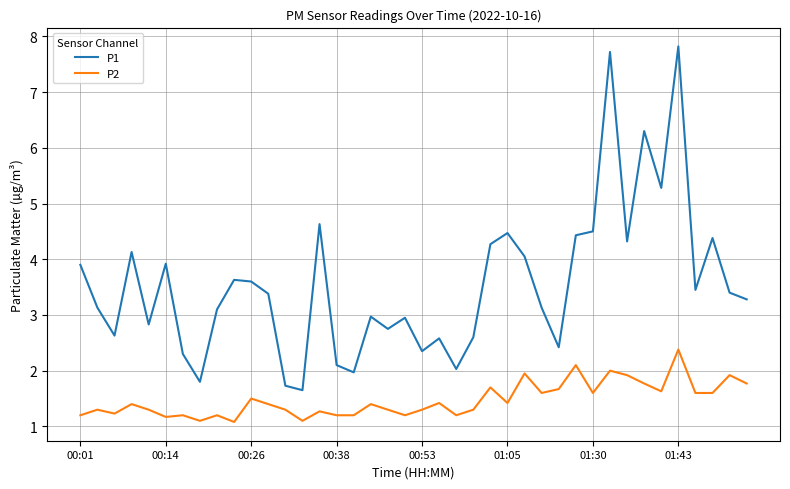

Which series has the widest spread of values?

P1